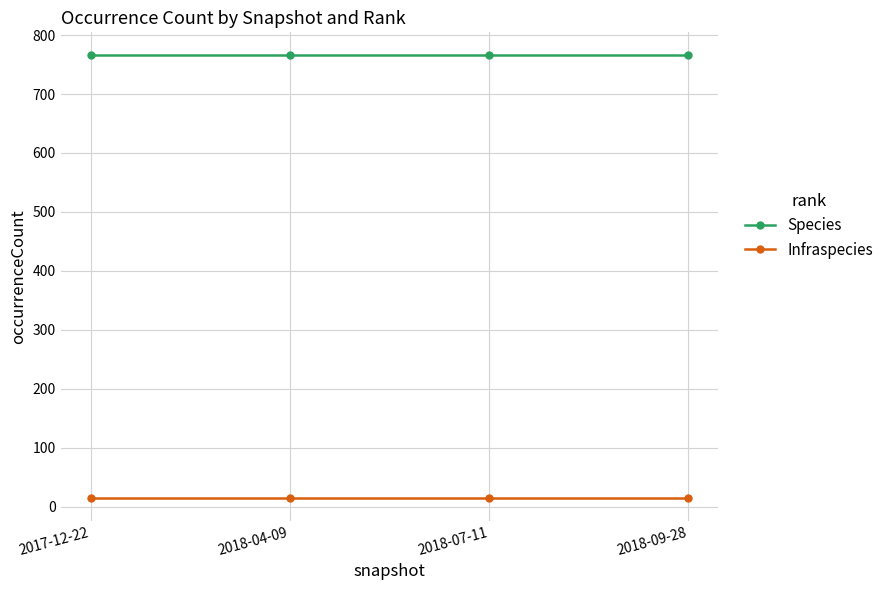

List the series in order of their peak value, lowest first.

Infraspecies, Species